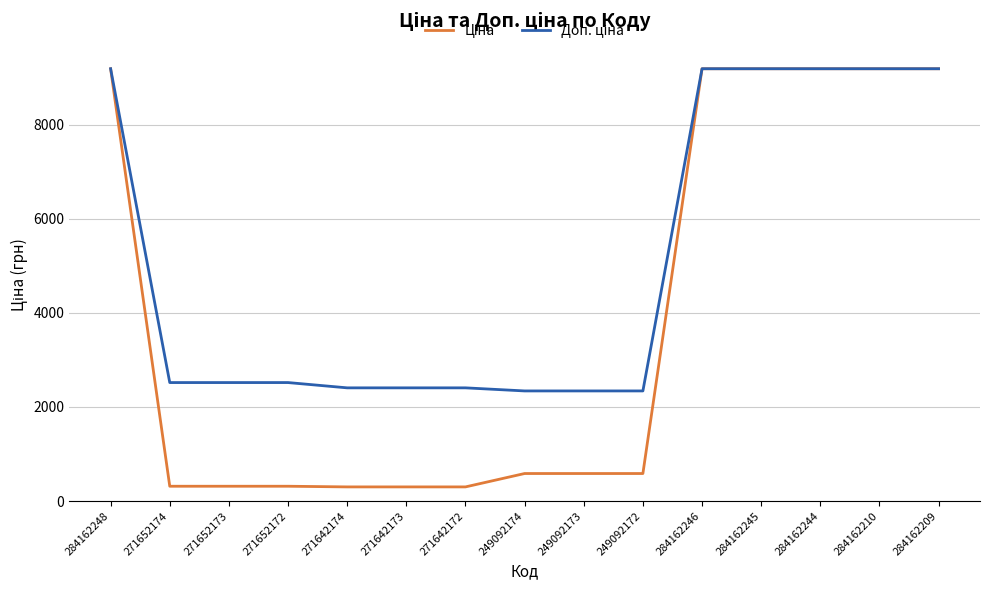

What is the greatest value displayed?

9185.1